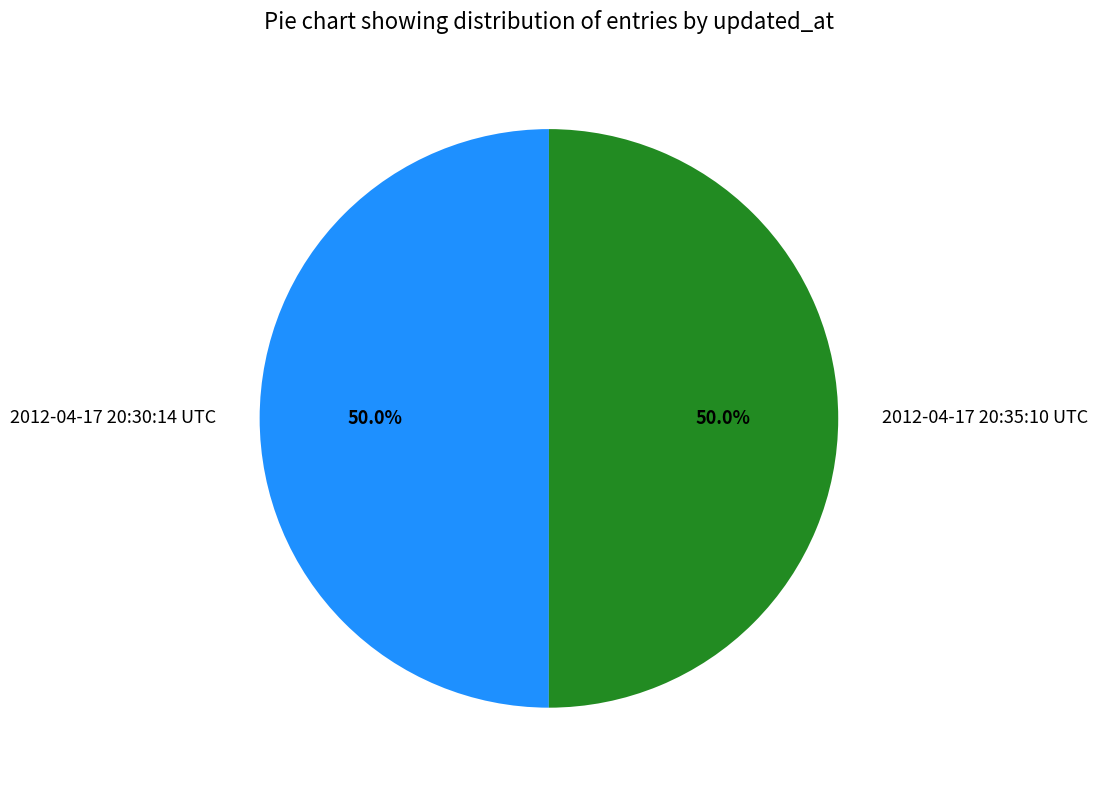

What percentage do 2012-04-17 20:35:10 UTC and 2012-04-17 20:30:14 UTC together represent?

100.0%